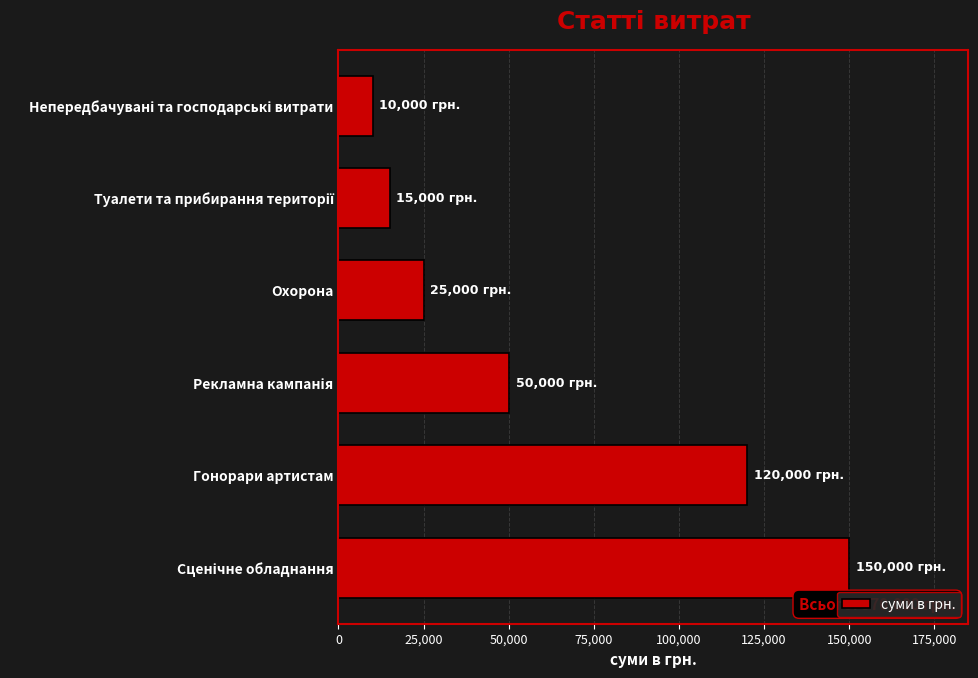

What is the ratio of the value at Гонорари артистам to the value at Охорона?

4.8